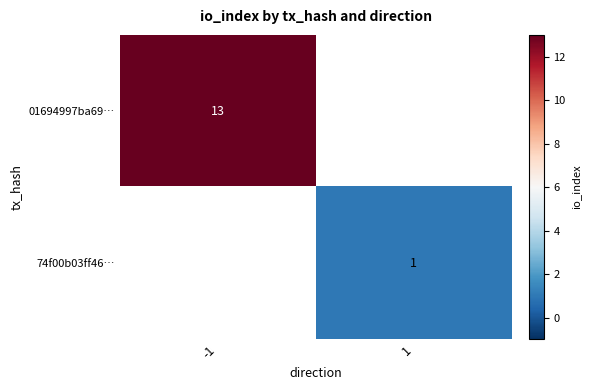

Is it true that 74f00b03ff46… equals 1.4 at 1?

False